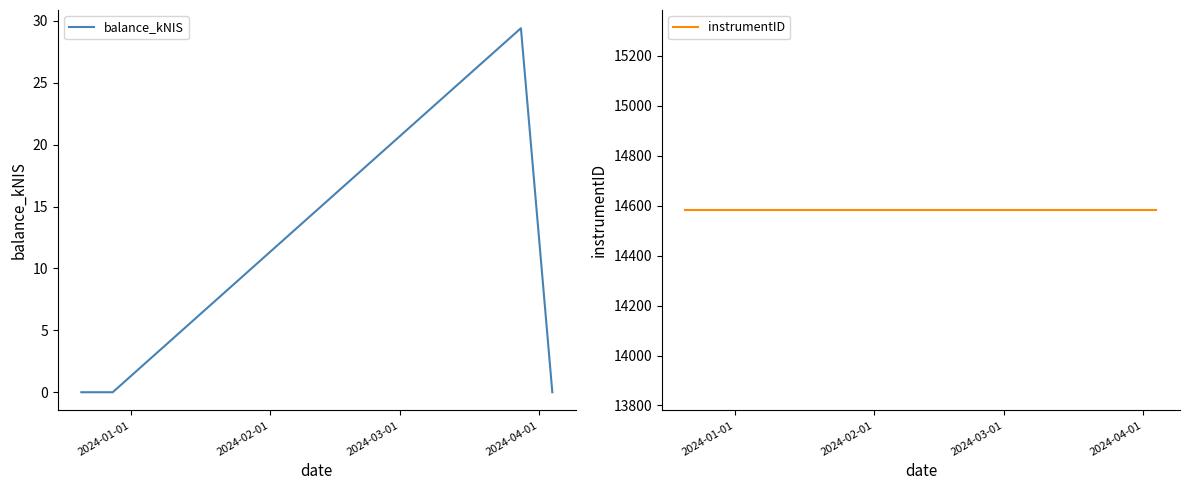

How many interior local peaks does the balance_kNIS series have?

1